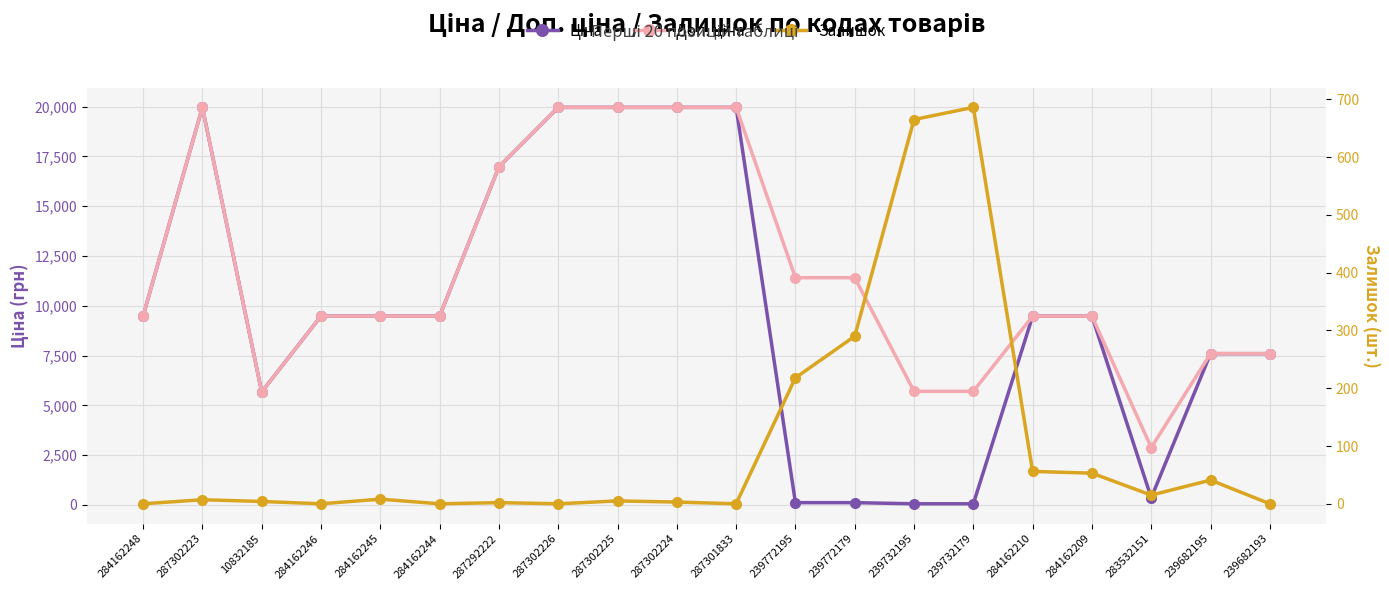

Where does the Доп. ціна series first go above 9480?

284162248